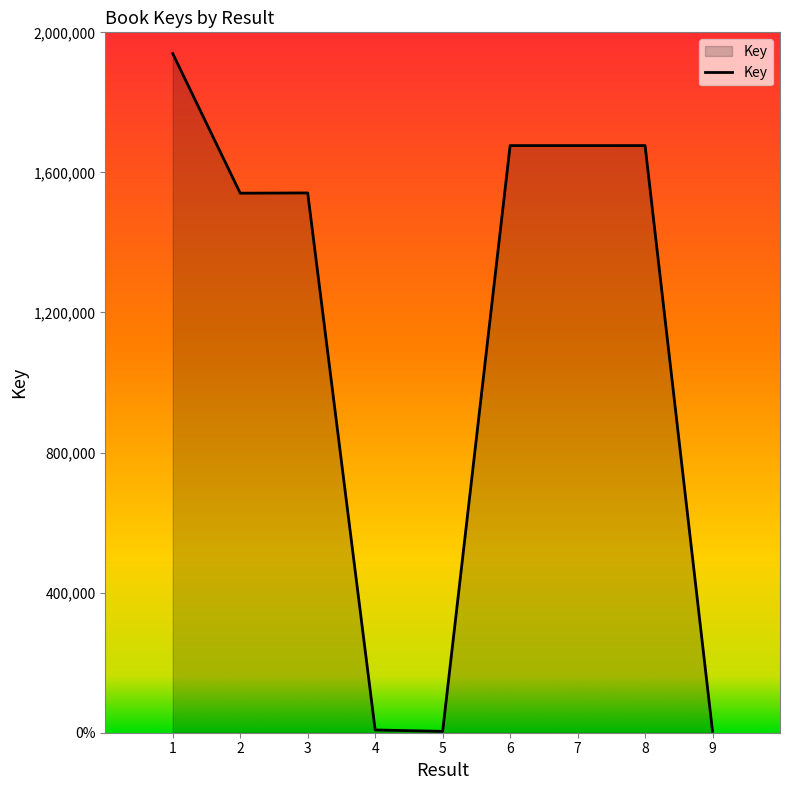

Rank the categories by value from highest to lowest.

1, 6, 7, 8, 3, 2, 4, 9, 5